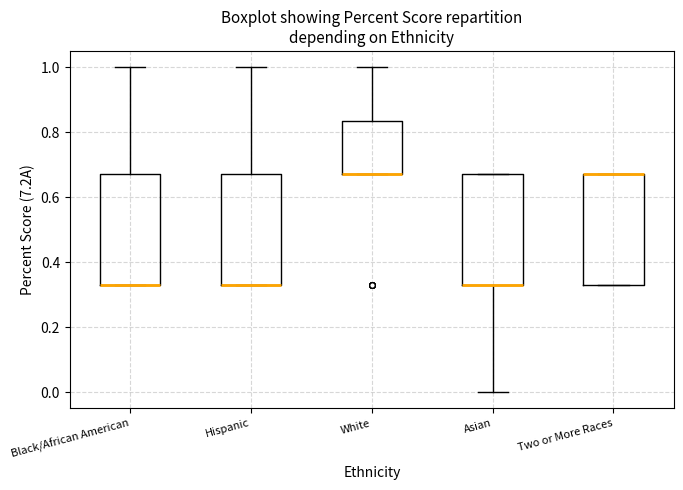

Reading left to right, transcribe this box plot: for each box, give where its median line is, the range the box spans, and where its two whiskers end, as read against the y-axis. The values are not printed on the chart, so give them approximately, as read against the axis.

Black/African American: median 0.34 (drawn on the box's lower edge), box 0.34 to 0.68, whiskers 0.34 to 1.00
Hispanic: median 0.34 (drawn on the box's lower edge), box 0.34 to 0.68, whiskers 0.34 to 1.00
White: median 0.68 (drawn on the box's lower edge), box 0.68 to 0.84, whiskers 0.68 to 1.00
Asian: median 0.34 (drawn on the box's lower edge), box 0.34 to 0.68, whiskers 0.00 to 0.68
Two or More Races: median 0.68 (drawn on the box's upper edge), box 0.34 to 0.68, whiskers 0.34 to 0.68